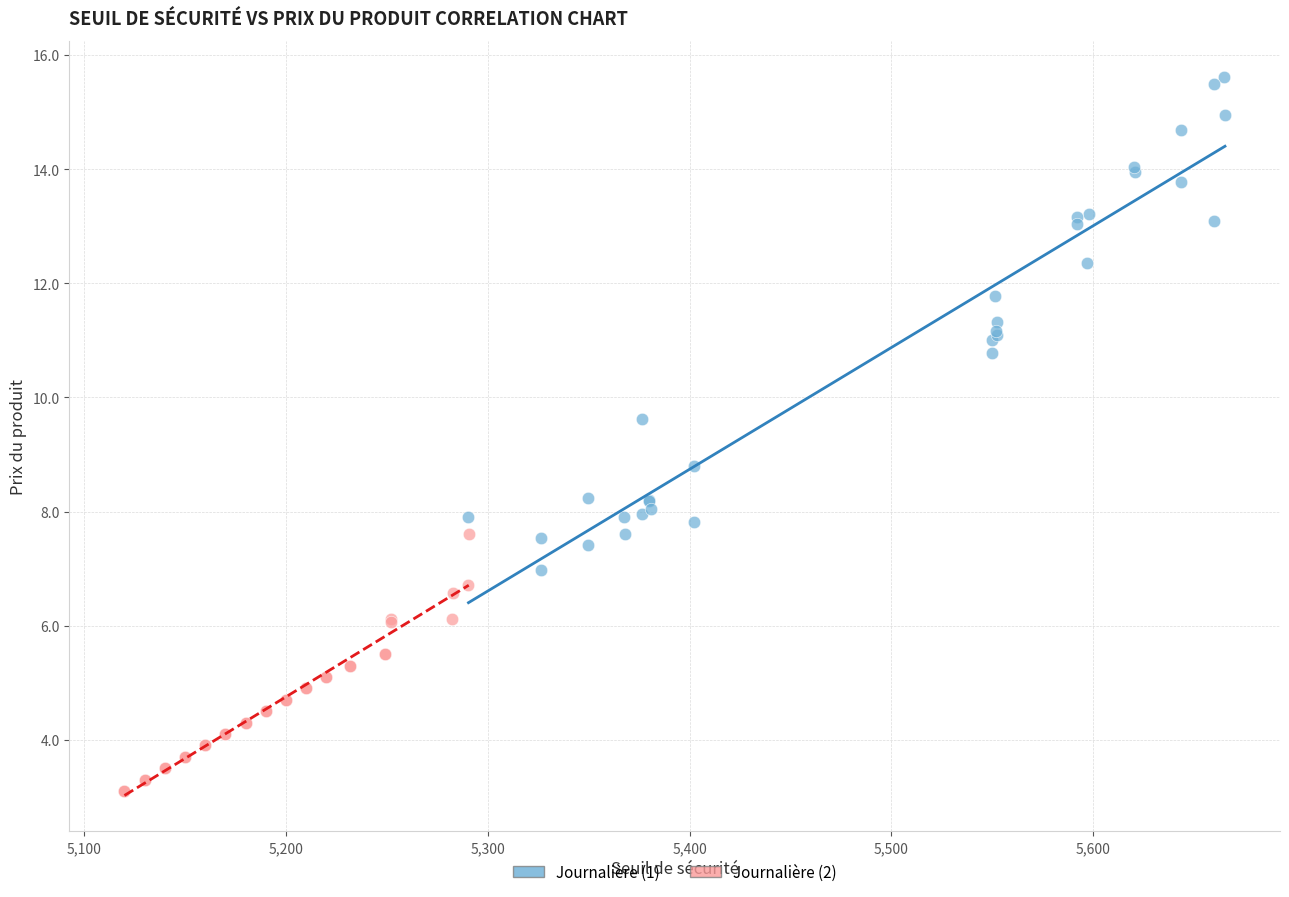

Which series has the largest Y range (max minus min)?

Journalière (1)